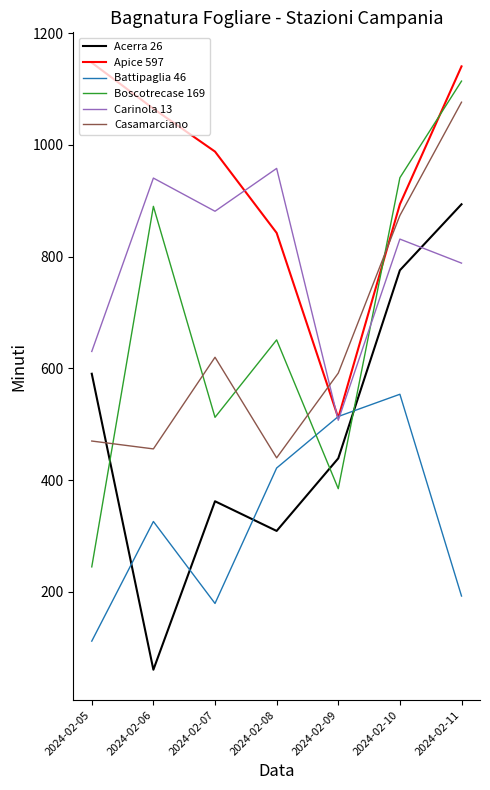

What is the maximum value shown in the chart?

1146.9